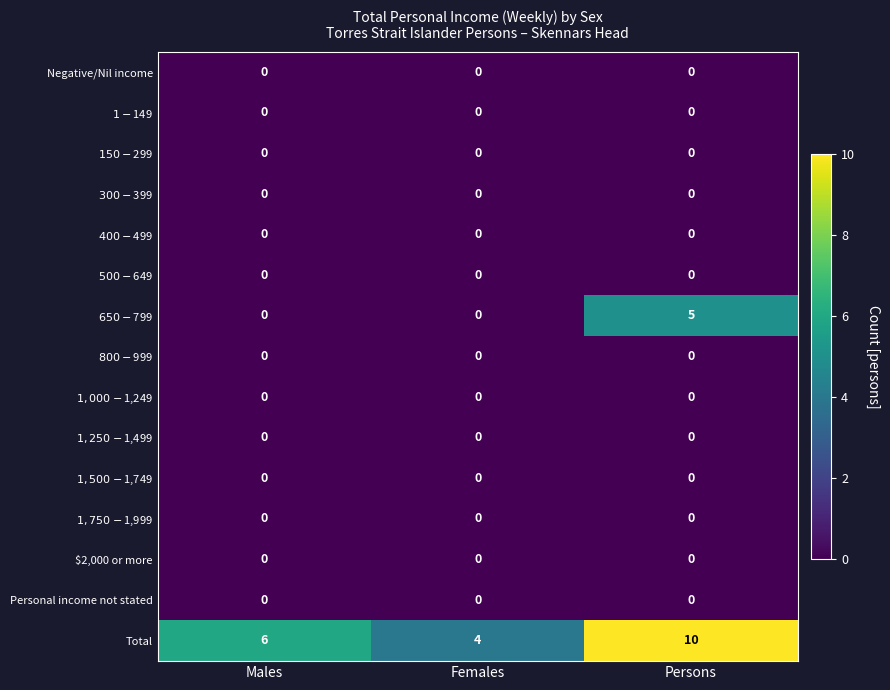

The value of Total at Males is 6. True or false?

True